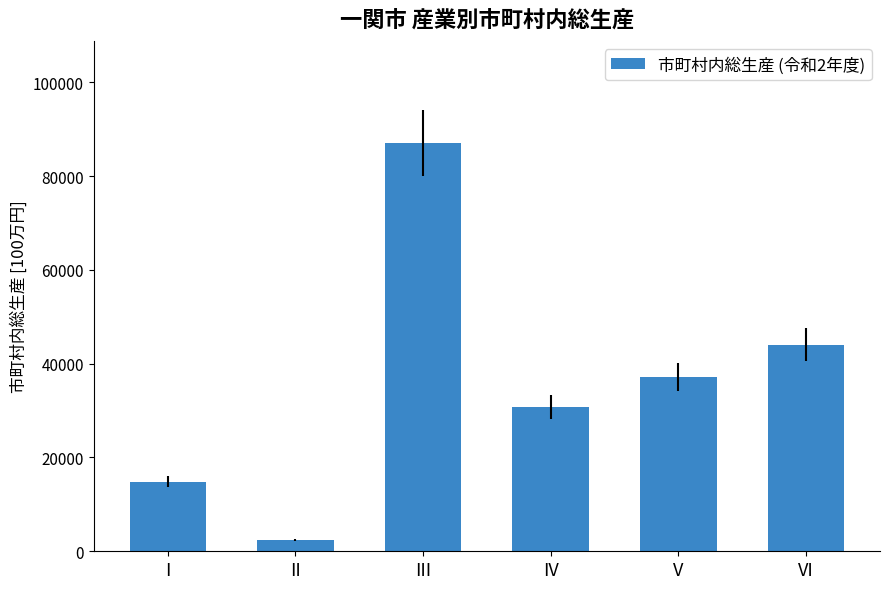

How many distinct data groups are displayed?

1